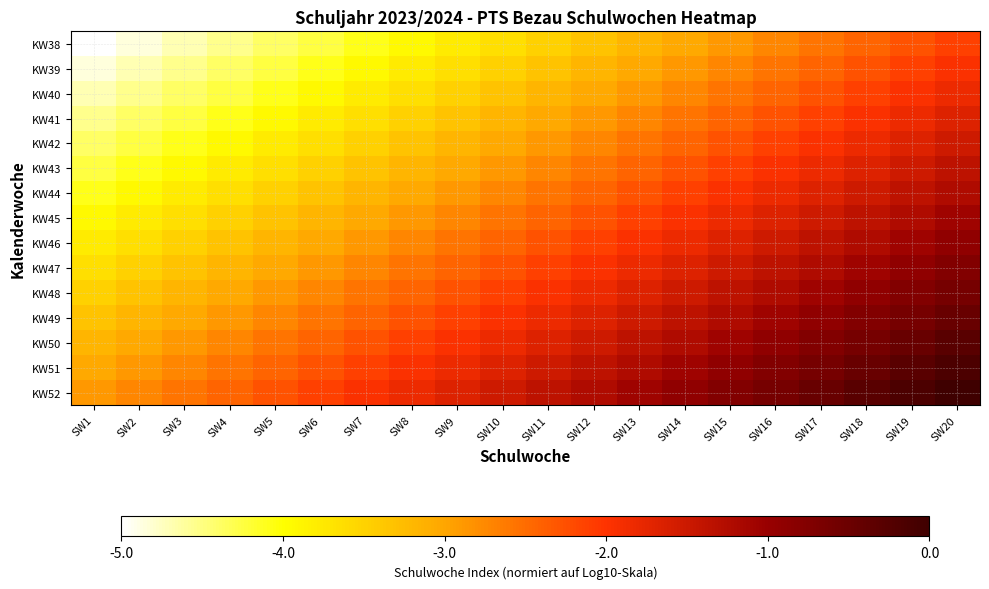

Reading right to left, what are all the values shown in this chart?

KW38: SW20=-2.1	SW19=-2.3	SW18=-2.4	SW17=-2.6	SW16=-2.7	SW15=-2.9	SW14=-3.0	SW13=-3.2	SW12=-3.3	SW11=-3.5	SW10=-3.6	SW9=-3.8	SW8=-3.9	SW7=-4.1	SW6=-4.2	SW5=-4.4	SW4=-4.5	SW3=-4.7	SW2=-4.8	SW1=-5.0
KW39: SW20=-2.0	SW19=-2.1	SW18=-2.3	SW17=-2.4	SW16=-2.6	SW15=-2.7	SW14=-2.9	SW13=-3.0	SW12=-3.2	SW11=-3.3	SW10=-3.5	SW9=-3.6	SW8=-3.8	SW7=-3.9	SW6=-4.1	SW5=-4.2	SW4=-4.4	SW3=-4.5	SW2=-4.7	SW1=-4.8
KW40: SW20=-1.8	SW19=-2.0	SW18=-2.1	SW17=-2.3	SW16=-2.4	SW15=-2.6	SW14=-2.7	SW13=-2.9	SW12=-3.0	SW11=-3.2	SW10=-3.3	SW9=-3.5	SW8=-3.6	SW7=-3.8	SW6=-3.9	SW5=-4.1	SW4=-4.2	SW3=-4.4	SW2=-4.5	SW1=-4.7
KW41: SW20=-1.7	SW19=-1.8	SW18=-2.0	SW17=-2.1	SW16=-2.3	SW15=-2.4	SW14=-2.6	SW13=-2.7	SW12=-2.9	SW11=-3.0	SW10=-3.2	SW9=-3.3	SW8=-3.5	SW7=-3.6	SW6=-3.8	SW5=-3.9	SW4=-4.1	SW3=-4.2	SW2=-4.4	SW1=-4.5
KW42: SW20=-1.5	SW19=-1.7	SW18=-1.8	SW17=-2.0	SW16=-2.1	SW15=-2.3	SW14=-2.4	SW13=-2.6	SW12=-2.7	SW11=-2.9	SW10=-3.0	SW9=-3.2	SW8=-3.3	SW7=-3.5	SW6=-3.6	SW5=-3.8	SW4=-3.9	SW3=-4.1	SW2=-4.2	SW1=-4.4
KW43: SW20=-1.4	SW19=-1.5	SW18=-1.7	SW17=-1.8	SW16=-2.0	SW15=-2.1	SW14=-2.3	SW13=-2.4	SW12=-2.6	SW11=-2.7	SW10=-2.9	SW9=-3.0	SW8=-3.2	SW7=-3.3	SW6=-3.5	SW5=-3.6	SW4=-3.8	SW3=-3.9	SW2=-4.1	SW1=-4.2
KW44: SW20=-1.2	SW19=-1.4	SW18=-1.5	SW17=-1.7	SW16=-1.8	SW15=-2.0	SW14=-2.1	SW13=-2.3	SW12=-2.4	SW11=-2.6	SW10=-2.7	SW9=-2.9	SW8=-3.0	SW7=-3.2	SW6=-3.3	SW5=-3.5	SW4=-3.6	SW3=-3.8	SW2=-3.9	SW1=-4.1
KW45: SW20=-1.1	SW19=-1.2	SW18=-1.4	SW17=-1.5	SW16=-1.7	SW15=-1.8	SW14=-2.0	SW13=-2.1	SW12=-2.3	SW11=-2.4	SW10=-2.6	SW9=-2.7	SW8=-2.9	SW7=-3.0	SW6=-3.2	SW5=-3.3	SW4=-3.5	SW3=-3.6	SW2=-3.8	SW1=-3.9
KW46: SW20=-0.9	SW19=-1.1	SW18=-1.2	SW17=-1.4	SW16=-1.5	SW15=-1.7	SW14=-1.8	SW13=-2.0	SW12=-2.1	SW11=-2.3	SW10=-2.4	SW9=-2.6	SW8=-2.7	SW7=-2.9	SW6=-3.0	SW5=-3.2	SW4=-3.3	SW3=-3.5	SW2=-3.6	SW1=-3.8
KW47: SW20=-0.8	SW19=-0.9	SW18=-1.1	SW17=-1.2	SW16=-1.4	SW15=-1.5	SW14=-1.7	SW13=-1.8	SW12=-2.0	SW11=-2.1	SW10=-2.3	SW9=-2.4	SW8=-2.6	SW7=-2.7	SW6=-2.9	SW5=-3.0	SW4=-3.2	SW3=-3.3	SW2=-3.5	SW1=-3.6
KW48: SW20=-0.6	SW19=-0.8	SW18=-0.9	SW17=-1.1	SW16=-1.2	SW15=-1.4	SW14=-1.5	SW13=-1.7	SW12=-1.8	SW11=-2.0	SW10=-2.1	SW9=-2.3	SW8=-2.4	SW7=-2.6	SW6=-2.7	SW5=-2.9	SW4=-3.0	SW3=-3.2	SW2=-3.3	SW1=-3.5
KW49: SW20=-0.5	SW19=-0.6	SW18=-0.8	SW17=-0.9	SW16=-1.1	SW15=-1.2	SW14=-1.4	SW13=-1.5	SW12=-1.7	SW11=-1.8	SW10=-2.0	SW9=-2.1	SW8=-2.3	SW7=-2.4	SW6=-2.6	SW5=-2.7	SW4=-2.9	SW3=-3.0	SW2=-3.2	SW1=-3.3
KW50: SW20=-0.3	SW19=-0.5	SW18=-0.6	SW17=-0.8	SW16=-0.9	SW15=-1.1	SW14=-1.2	SW13=-1.4	SW12=-1.5	SW11=-1.7	SW10=-1.8	SW9=-2.0	SW8=-2.1	SW7=-2.3	SW6=-2.4	SW5=-2.6	SW4=-2.7	SW3=-2.9	SW2=-3.0	SW1=-3.2
KW51: SW20=-0.2	SW19=-0.3	SW18=-0.5	SW17=-0.6	SW16=-0.8	SW15=-0.9	SW14=-1.1	SW13=-1.2	SW12=-1.4	SW11=-1.5	SW10=-1.7	SW9=-1.8	SW8=-2.0	SW7=-2.1	SW6=-2.3	SW5=-2.4	SW4=-2.6	SW3=-2.7	SW2=-2.9	SW1=-3.0
KW52: SW20=0.0	SW19=-0.2	SW18=-0.3	SW17=-0.5	SW16=-0.6	SW15=-0.8	SW14=-0.9	SW13=-1.1	SW12=-1.2	SW11=-1.4	SW10=-1.5	SW9=-1.7	SW8=-1.8	SW7=-2.0	SW6=-2.1	SW5=-2.3	SW4=-2.4	SW3=-2.6	SW2=-2.7	SW1=-2.9